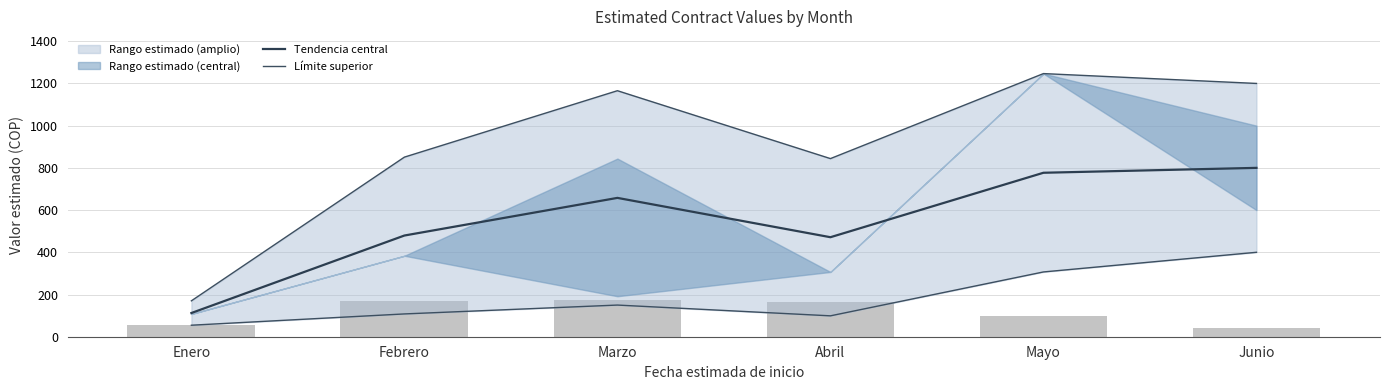

The Tendencia central series shows 66.9 at Enero. True or false?

False